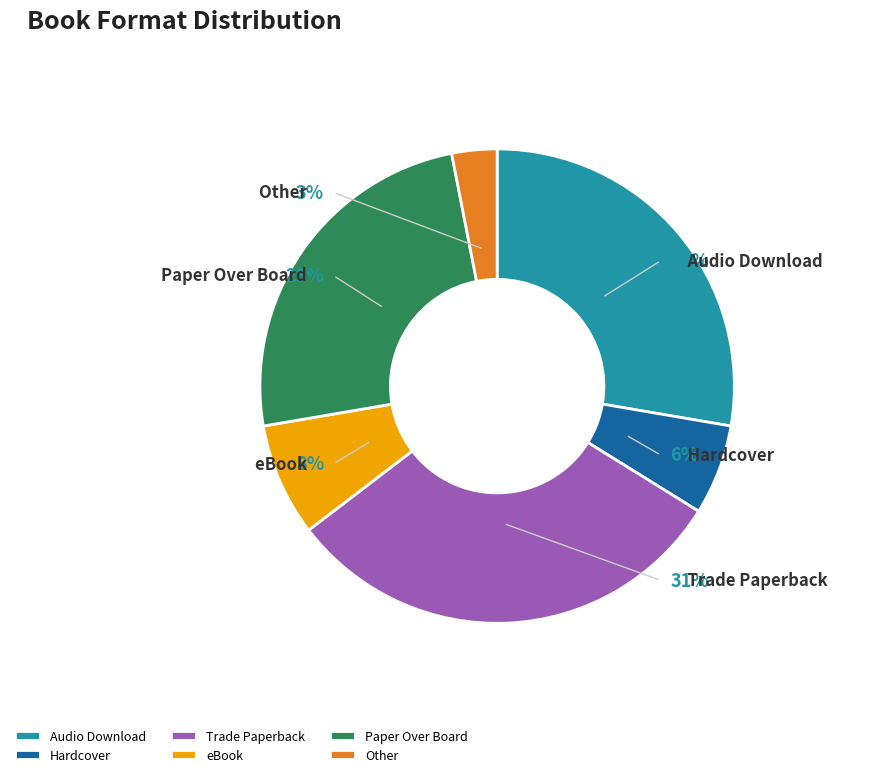

Which category has the smallest portion of the pie?

Other